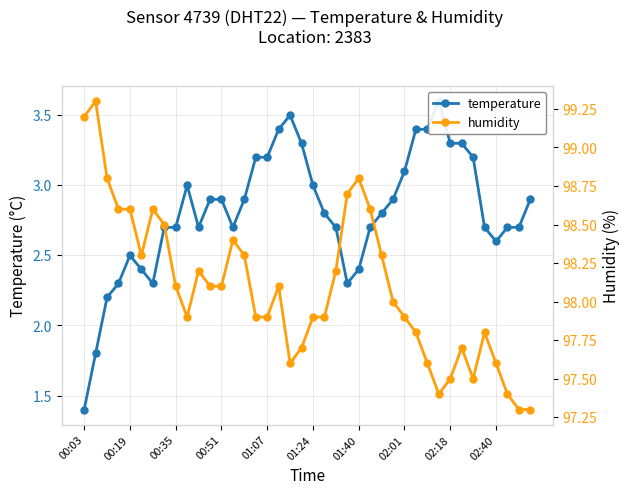

What is the difference between the humidity values at 13 and 35?

0.6